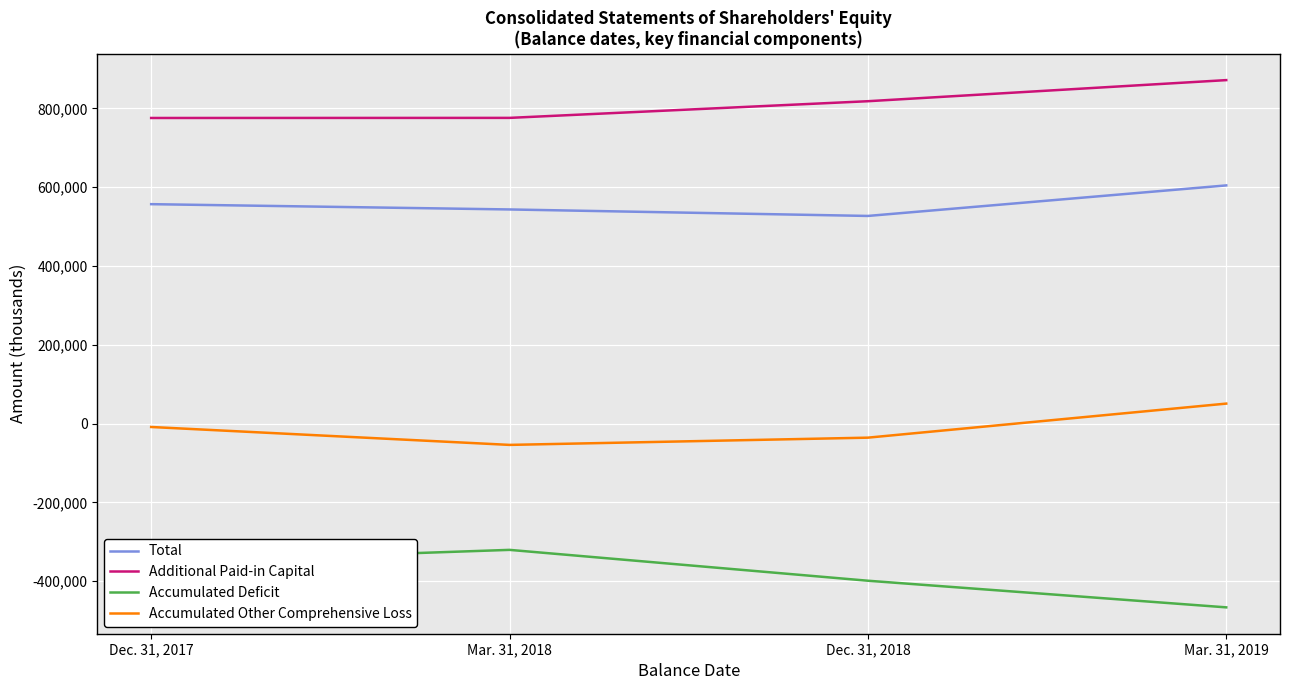

True or false: Total and Additional Paid-in Capital intersect in this chart.

False